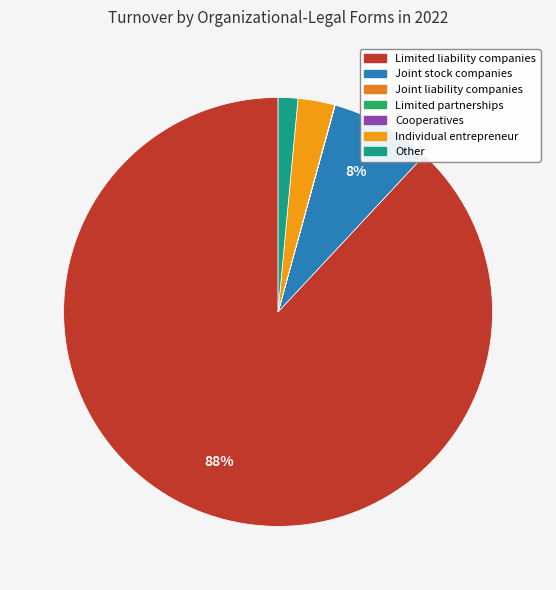

What is the change in value from Joint stock companies to Joint liability companies?

-13903.6